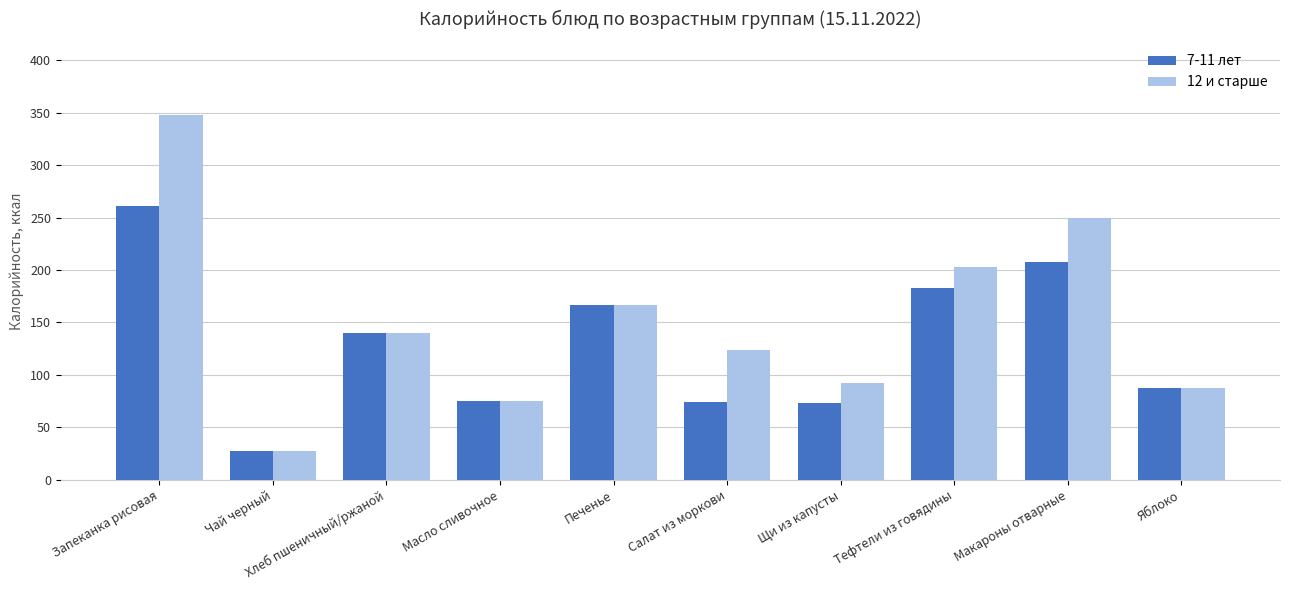

How many bars are there in total?

20